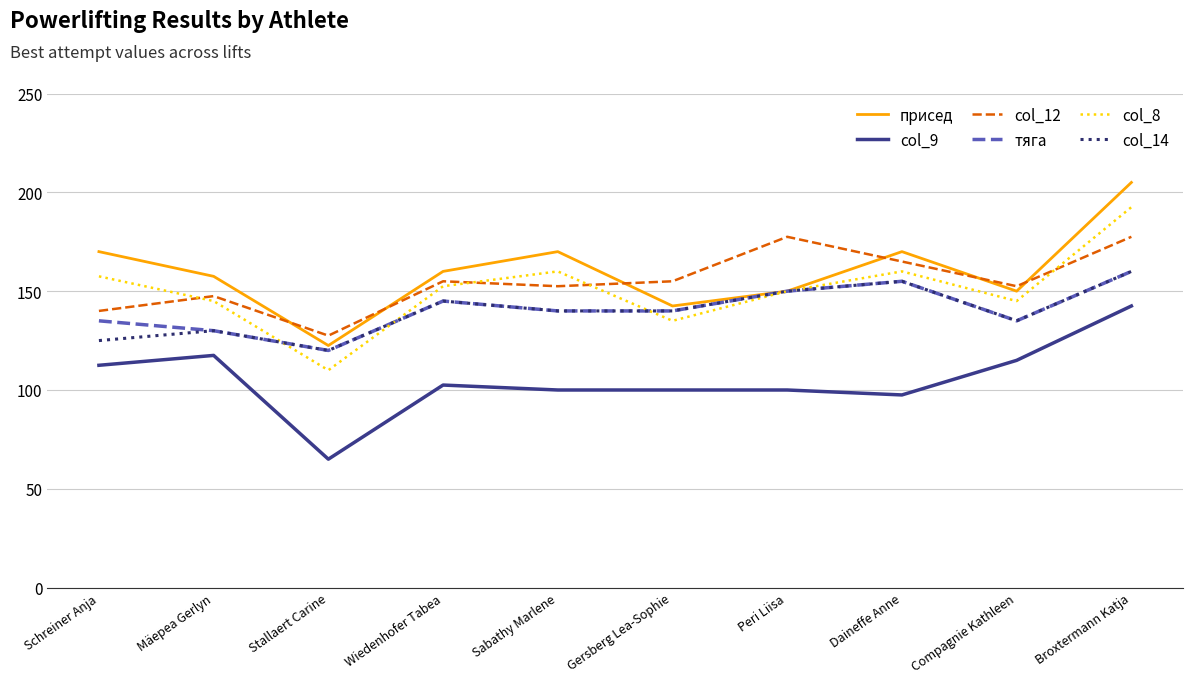

Reading right to left, list all the values displayed in this chart.

присед: Broxtermann Katja=205.0	Compagnie Kathleen=150.0	Daineffe Anne=170.0	Peri Liisa=150.0	Gersberg Lea-Sophie=142.5	Sabathy Marlene=170.0	Wiedenhofer Tabea=160.0	Stallaert Carine=122.5	Mäepea Gerlyn=157.5	Schreiner Anja=170.0
col_9: Broxtermann Katja=142.5	Compagnie Kathleen=115.0	Daineffe Anne=97.5	Peri Liisa=100.0	Gersberg Lea-Sophie=100.0	Sabathy Marlene=100.0	Wiedenhofer Tabea=102.5	Stallaert Carine=65.0	Mäepea Gerlyn=117.5	Schreiner Anja=112.5
col_12: Broxtermann Katja=177.5	Compagnie Kathleen=152.5	Daineffe Anne=165.0	Peri Liisa=177.5	Gersberg Lea-Sophie=155.0	Sabathy Marlene=152.5	Wiedenhofer Tabea=155.0	Stallaert Carine=127.5	Mäepea Gerlyn=147.5	Schreiner Anja=140.0
тяга: Broxtermann Katja=160.0	Compagnie Kathleen=135.0	Daineffe Anne=155.0	Peri Liisa=150.0	Gersberg Lea-Sophie=140.0	Sabathy Marlene=140.0	Wiedenhofer Tabea=145.0	Stallaert Carine=120.0	Mäepea Gerlyn=130.0	Schreiner Anja=135.0
col_8: Broxtermann Katja=192.5	Compagnie Kathleen=145.0	Daineffe Anne=160.0	Peri Liisa=150.0	Gersberg Lea-Sophie=135.0	Sabathy Marlene=160.0	Wiedenhofer Tabea=152.5	Stallaert Carine=110.0	Mäepea Gerlyn=145.0	Schreiner Anja=157.5
col_14: Broxtermann Katja=160.0	Compagnie Kathleen=135.0	Daineffe Anne=155.0	Peri Liisa=150.0	Gersberg Lea-Sophie=140.0	Sabathy Marlene=140.0	Wiedenhofer Tabea=145.0	Stallaert Carine=120.0	Mäepea Gerlyn=130.0	Schreiner Anja=125.0